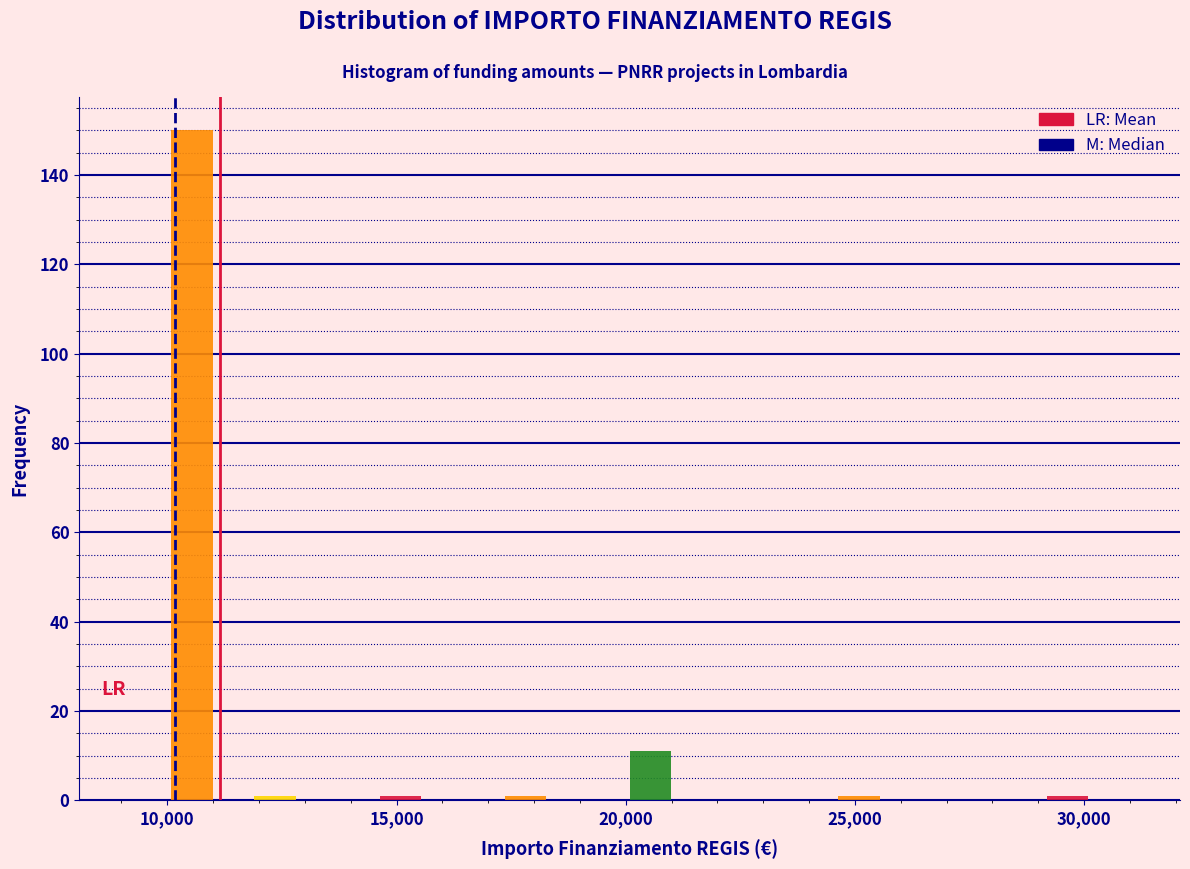

Read against the x-axis, roughly where is the centre of the tallest bar?

10500